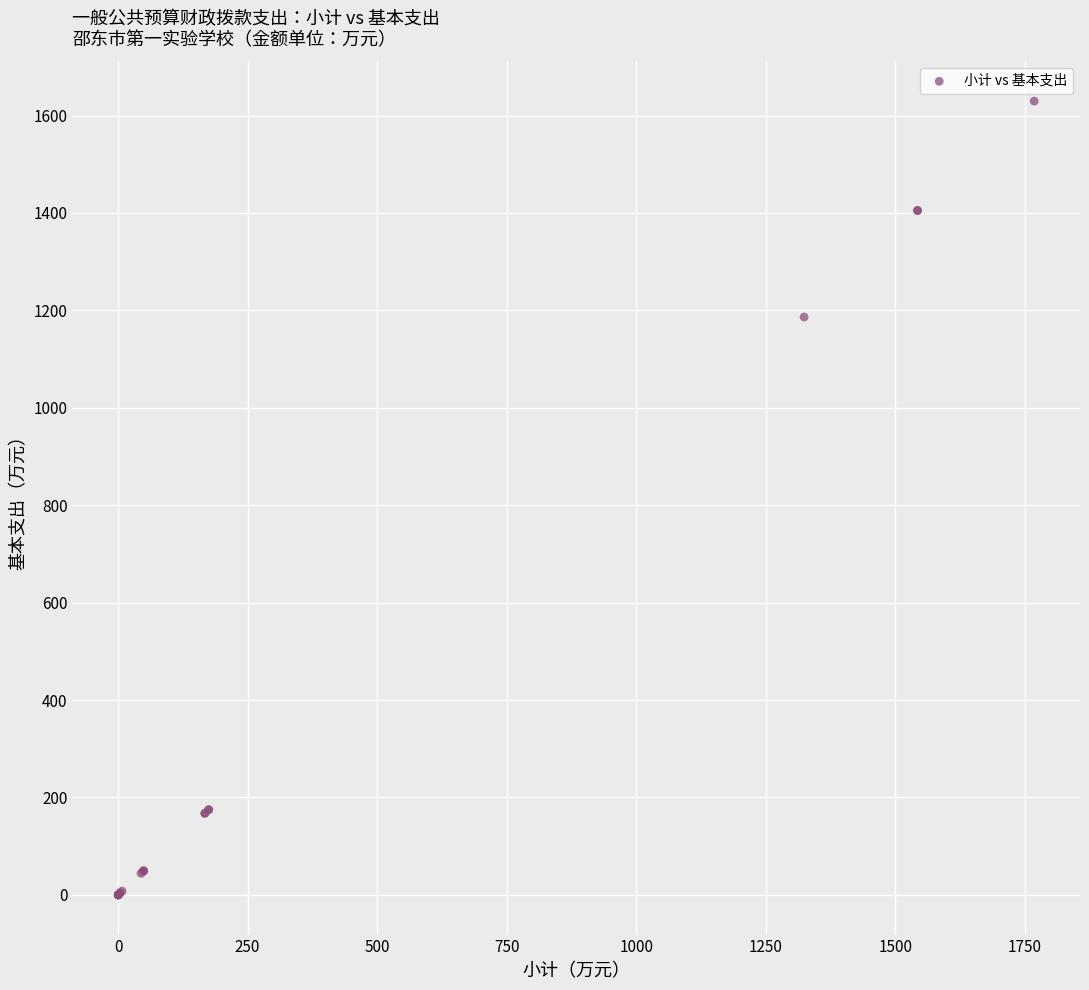

What Y value in the scatter plot is closest to 814?

1186.4